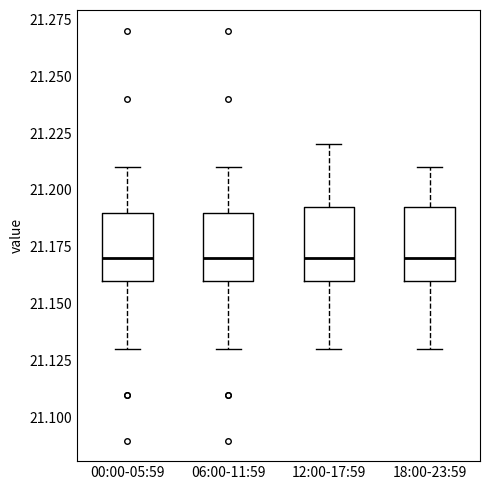

Reading left to right, transcribe this box plot: for each box, give where its median line is, the range the box spans, and where its two whiskers end, as read against the y-axis. The values are not printed on the chart, so give them approximately, as read against the axis.

00:00-05:59: median 21.170, box 21.160 to 21.190, whiskers 21.130 to 21.210
06:00-11:59: median 21.170, box 21.160 to 21.190, whiskers 21.130 to 21.210
12:00-17:59: median 21.170, box 21.160 to 21.195, whiskers 21.130 to 21.220
18:00-23:59: median 21.170, box 21.160 to 21.195, whiskers 21.130 to 21.210